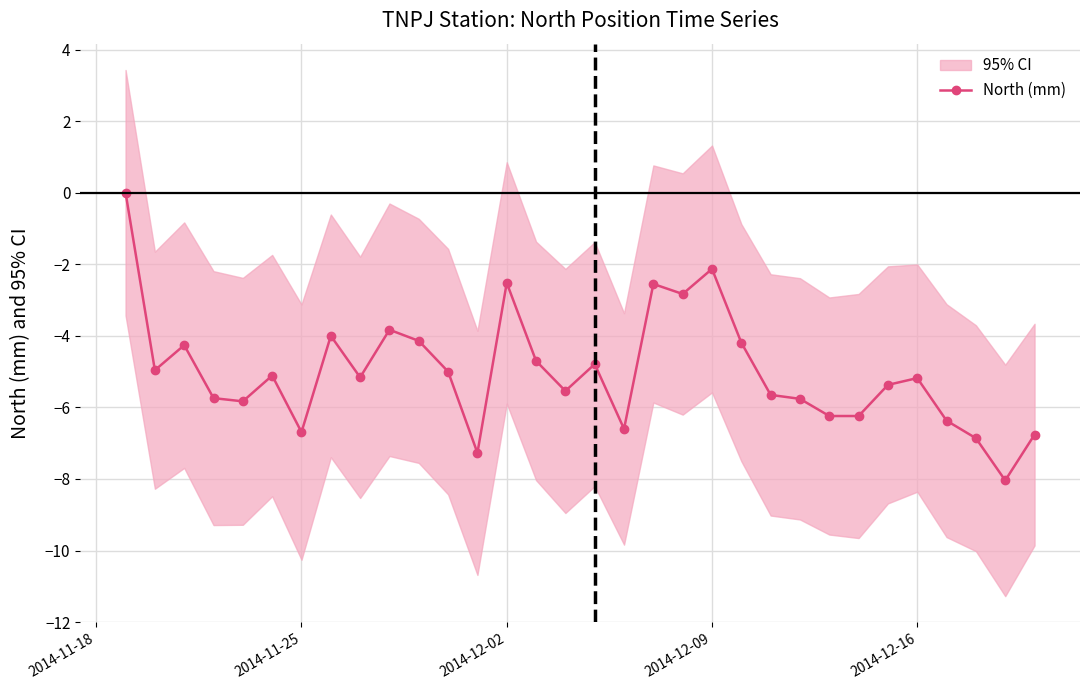

In North (mm), how many points are higher than both neighbors (excluding endpoints)?

9